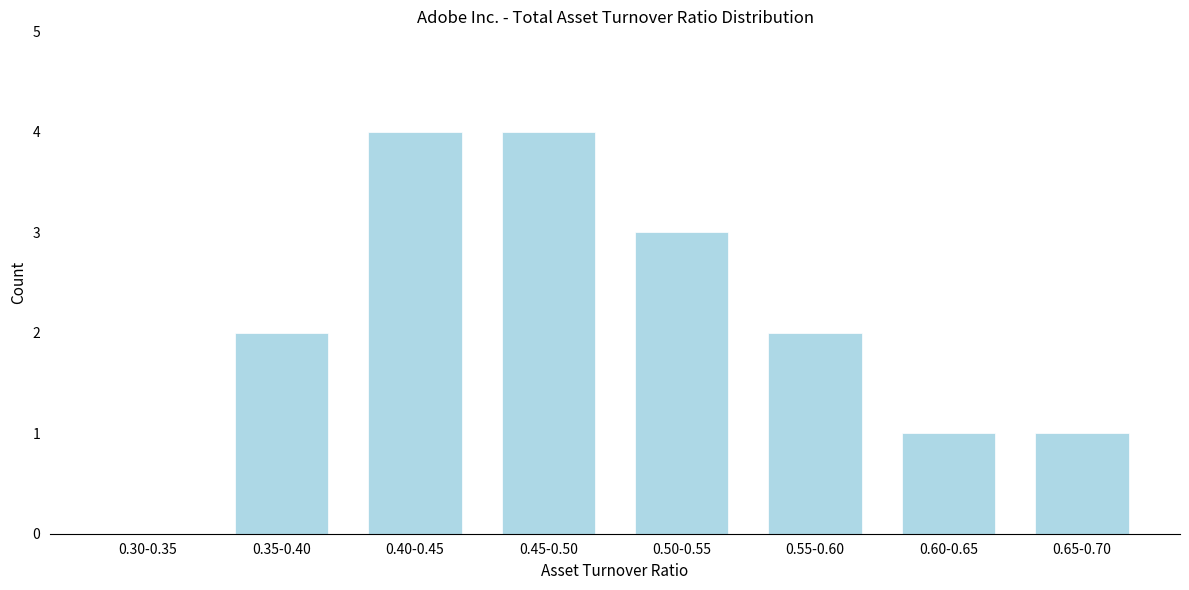

Reading right to left, transcribe all the data shown in this chart.

0.65-0.70=1	0.60-0.65=1	0.55-0.60=2	0.50-0.55=3	0.45-0.50=4	0.40-0.45=4	0.35-0.40=2	0.30-0.35=0